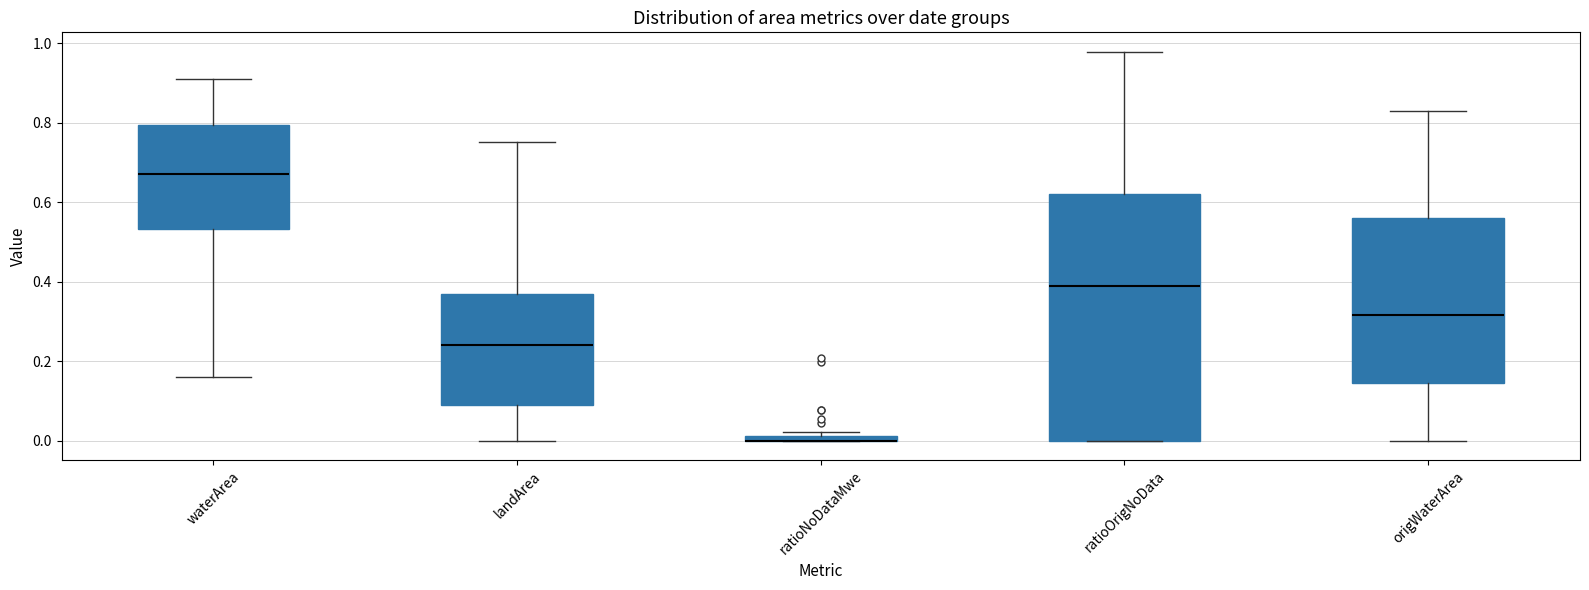

Comparing the boxes themselves (not the whiskers), which one is the tallest?

ratioOrigNoData